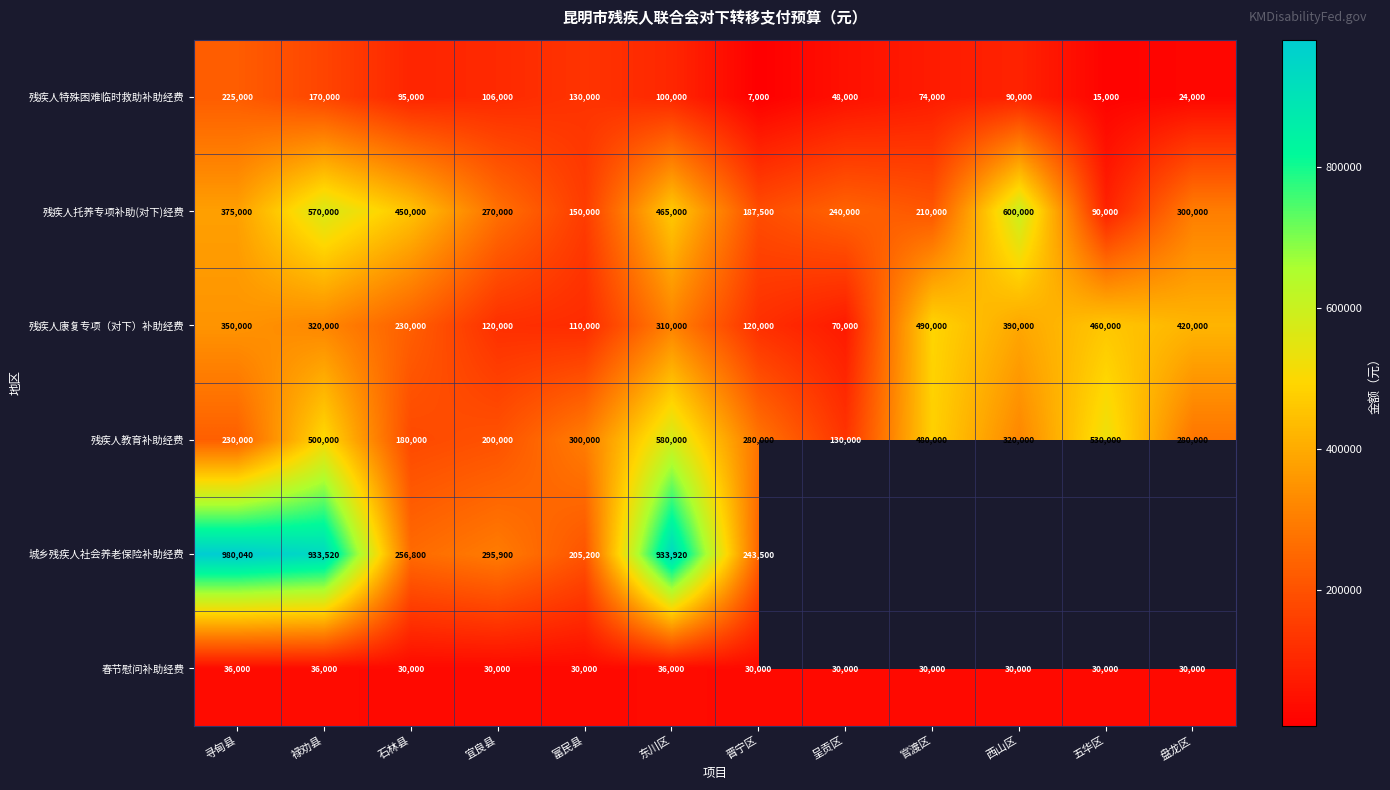

True or false: 残疾人特殊困难临时救助补助经费 has a value of 225000 at 寻甸县.

True